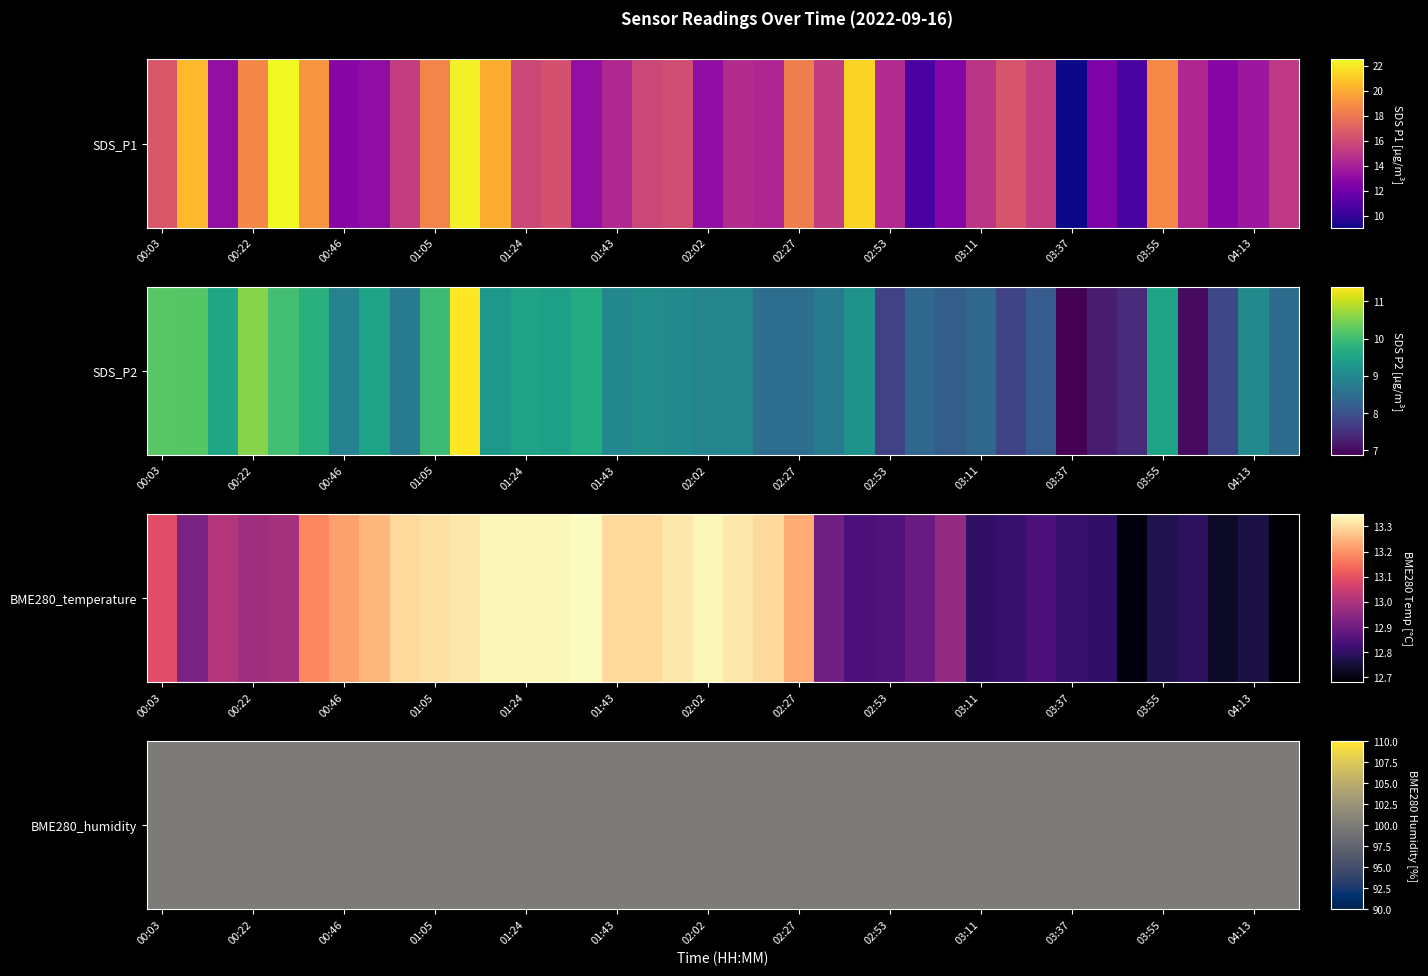

What is the difference between the maximum and minimum values in the SDS_P1 series?

13.4